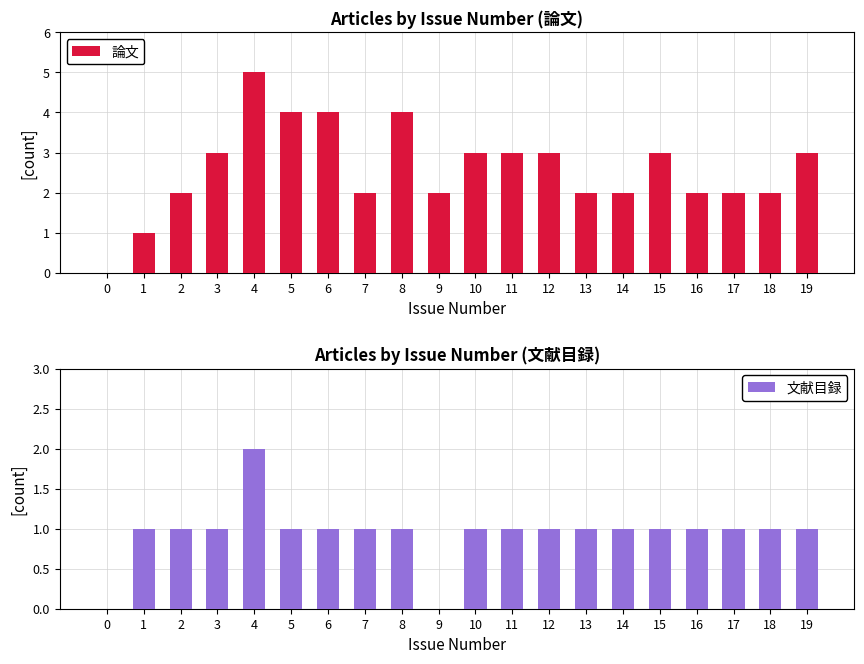

Rank the series by their maximum value, from highest to lowest.

論文, 文献目録